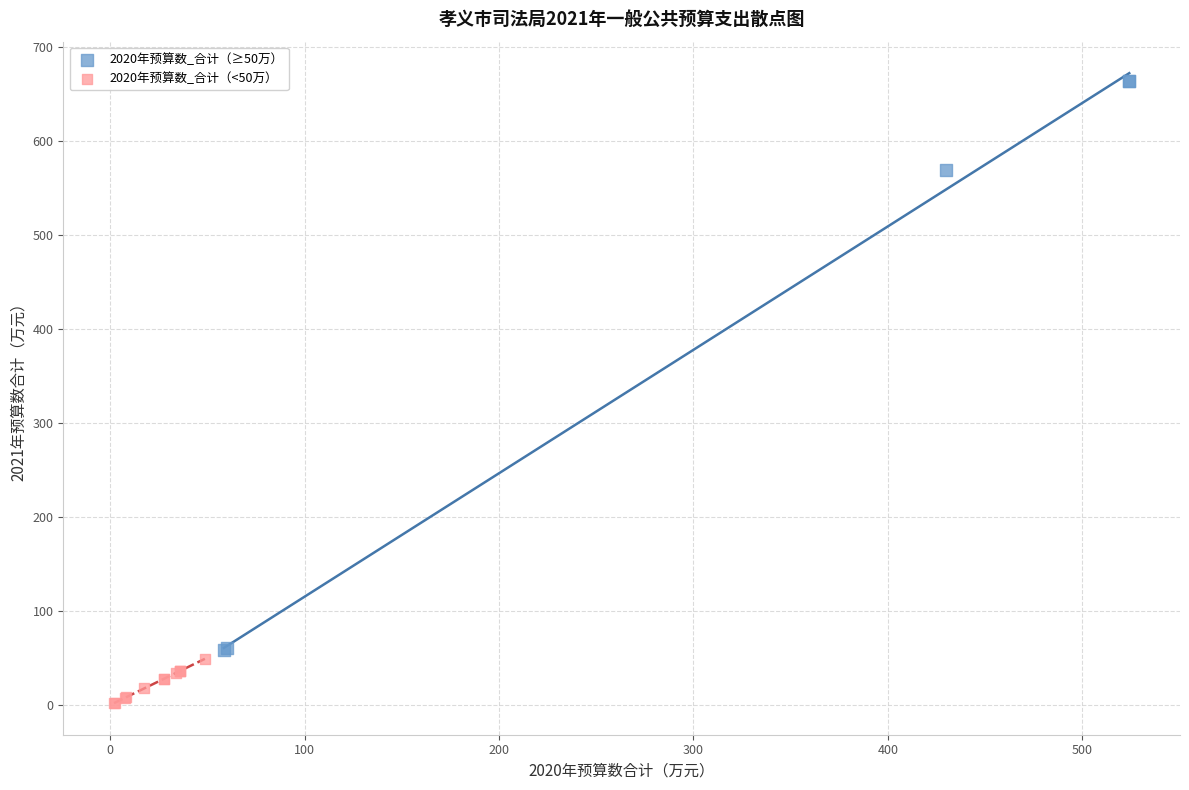

Which series reaches the maximum Y coordinate?

2020年预算数_合计（≥50万）